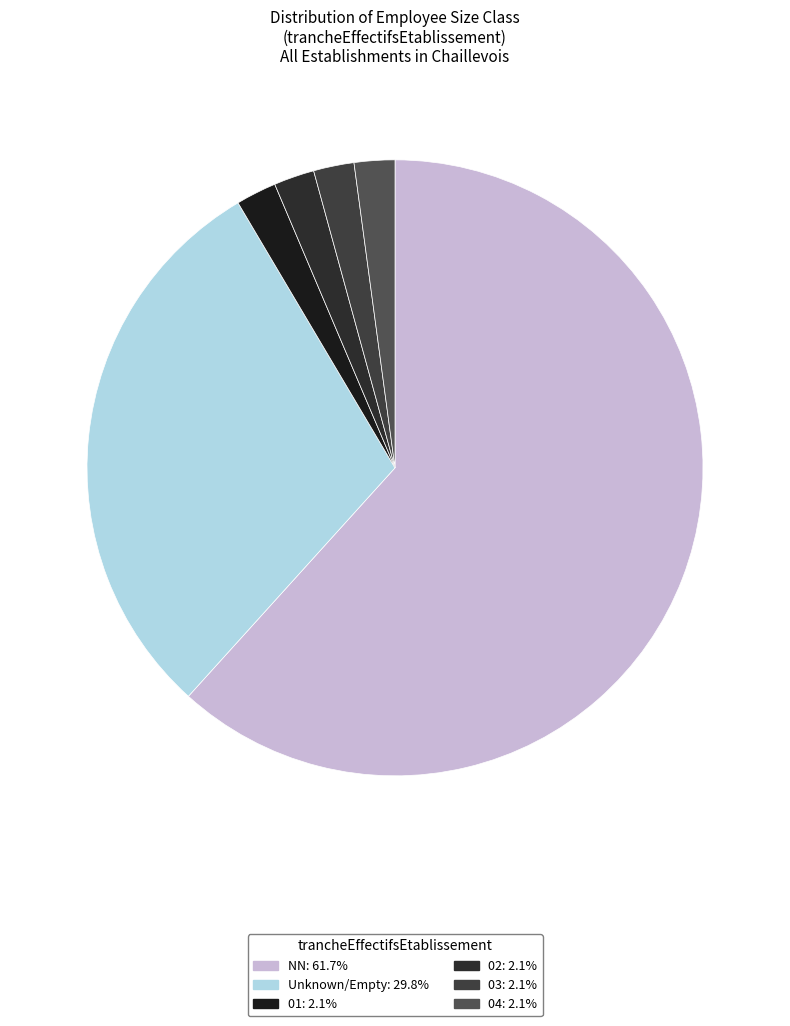

Which category has the smallest portion of the pie?

01